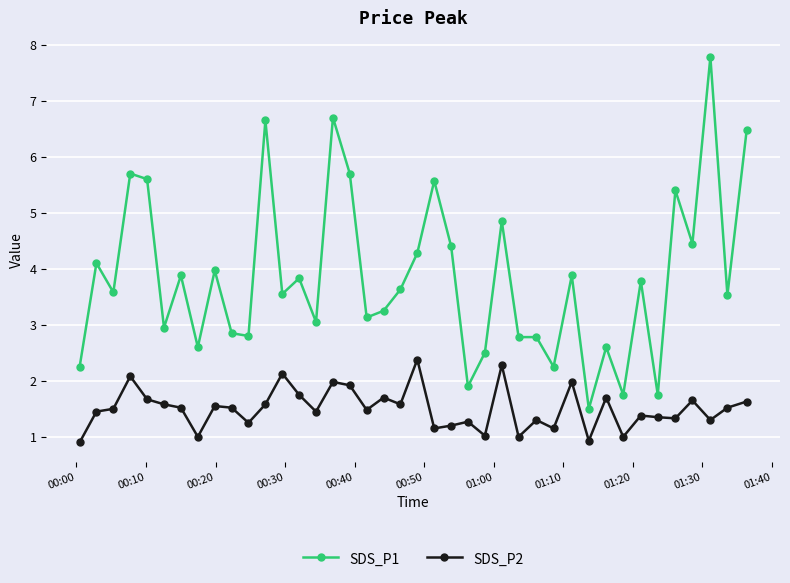

Which series has the largest total across all categories?

SDS_P1